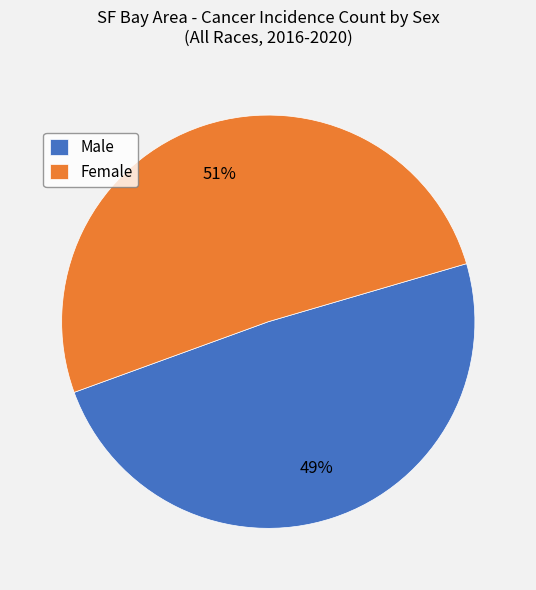

How many segments does this pie chart have?

2